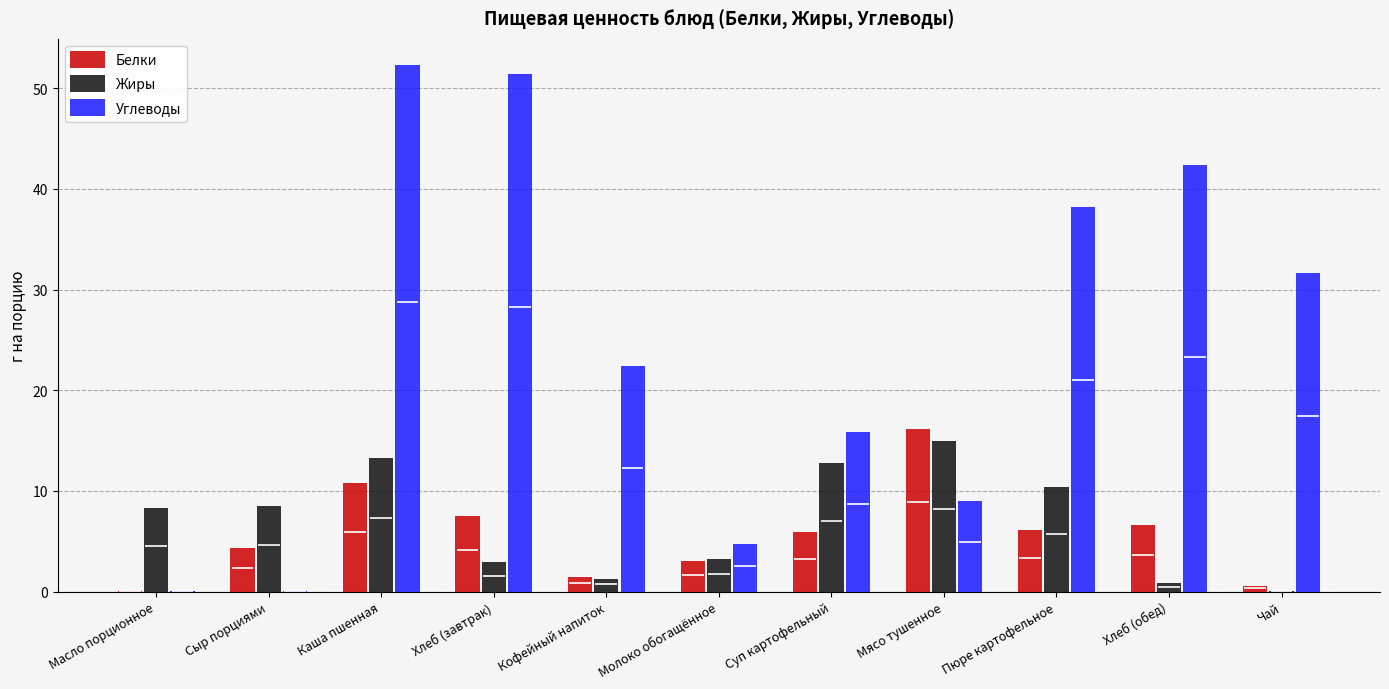

Reading left to right, what are all the values shown in this chart?

Белки: Масло порционное=0.1	Сыр порциями=4.3	Каша пшенная=10.8	Хлеб (завтрак)=7.5	Кофейный напиток=1.5	Молоко обогащённое=3.0	Суп картофельный=5.9	Мясо тушенное=16.2	Пюре картофельное=6.1	Хлеб (обед)=6.6	Чай=0.6
Жиры: Масло порционное=8.3	Сыр порциями=8.5	Каша пшенная=13.3	Хлеб (завтрак)=2.9	Кофейный напиток=1.3	Молоко обогащённое=3.2	Суп картофельный=12.8	Мясо тушенное=15.0	Пюре картофельное=10.4	Хлеб (обед)=0.9	Чай=0.1
Углеводы: Масло порционное=0.1	Сыр порциями=0.1	Каша пшенная=52.3	Хлеб (завтрак)=51.4	Кофейный напиток=22.4	Молоко обогащённое=4.7	Суп картофельный=15.9	Мясо тушенное=9.0	Пюре картофельное=38.2	Хлеб (обед)=42.4	Чай=31.7